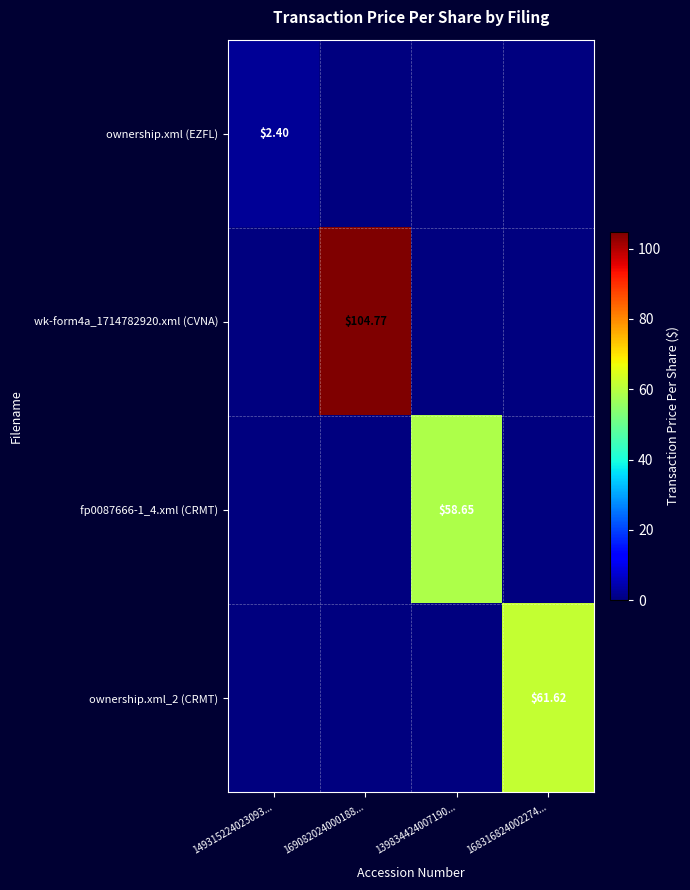

What is the total value across all series at 139834424007190...?

58.7